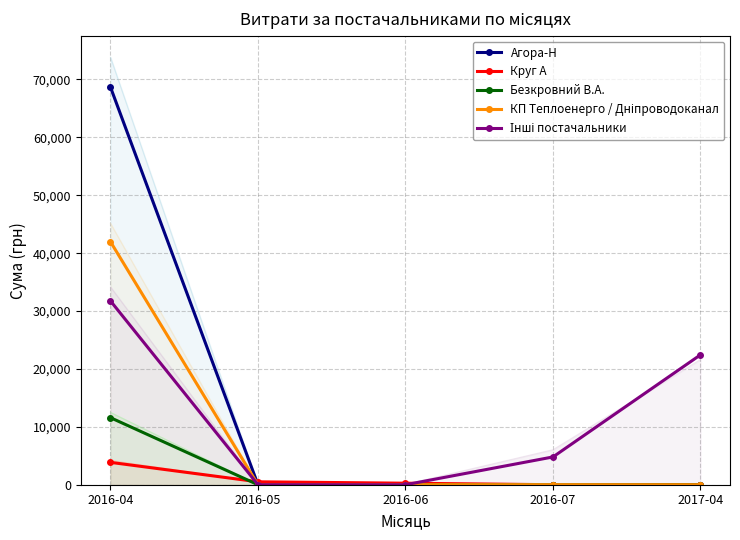

Rank the series at 2016-07 from lowest to highest value.

Агора-Н, Круг А, Безкровний В.А., КП Теплоенерго / Дніпроводоканал, Інші постачальники